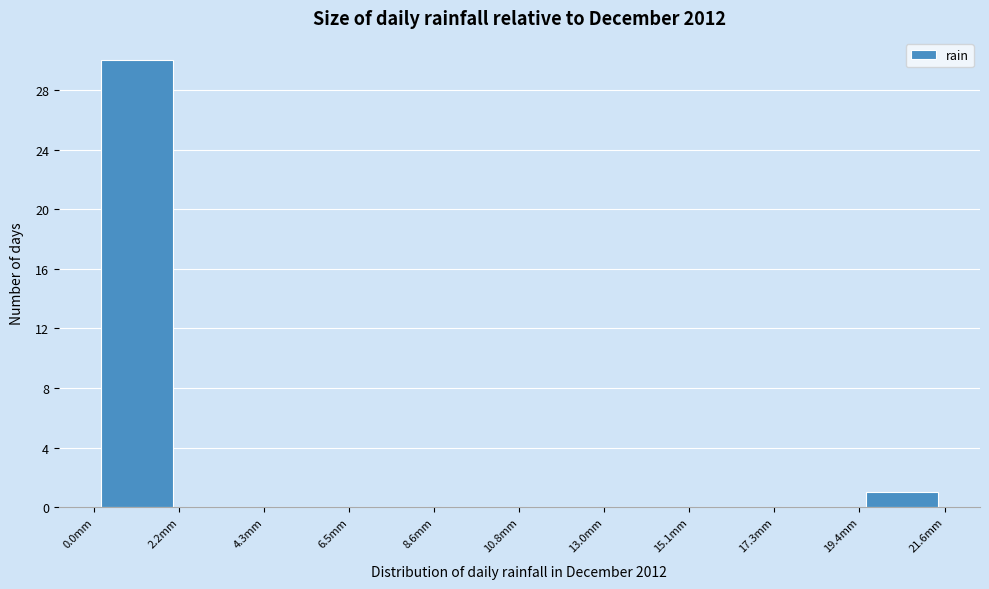

Reading left to right, list every bar in this chart as the range it spans on the x-axis followed by its height. Neither the bar edges nor the heights are printed on the chart, so give them approximately, as read against the axes.

0.0 to 2.0: 30
2.0 to 4.5: 0
4.5 to 6.5: 0
6.5 to 8.5: 0
8.5 to 11.0: 0
11.0 to 13.0: 0
13.0 to 15.0: 0
15.0 to 17.5: 0
17.5 to 19.5: 0
19.5 to 21.5: 1